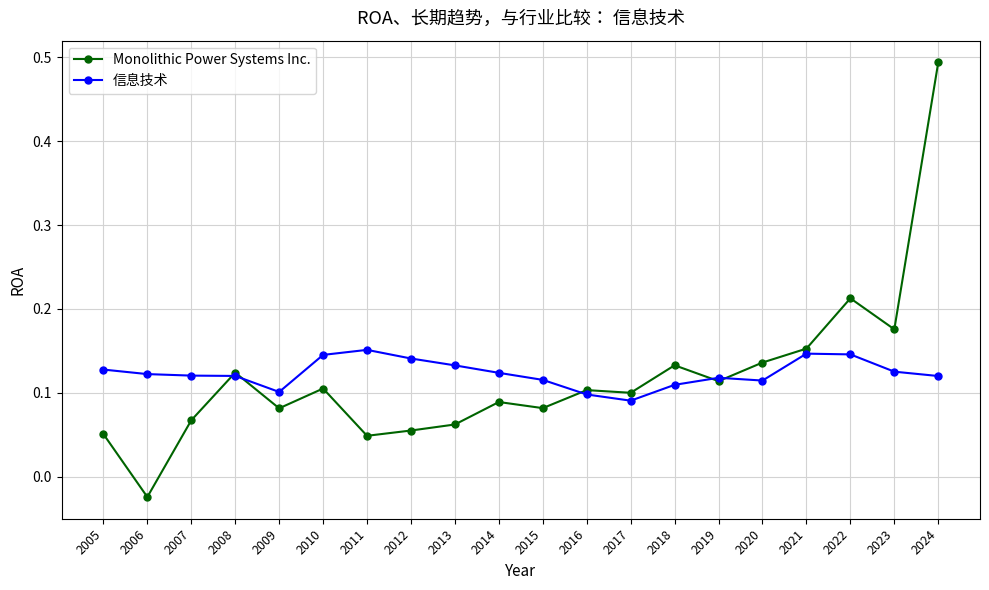

The value of Monolithic Power Systems Inc. at 2024 is 0.8. True or false?

False